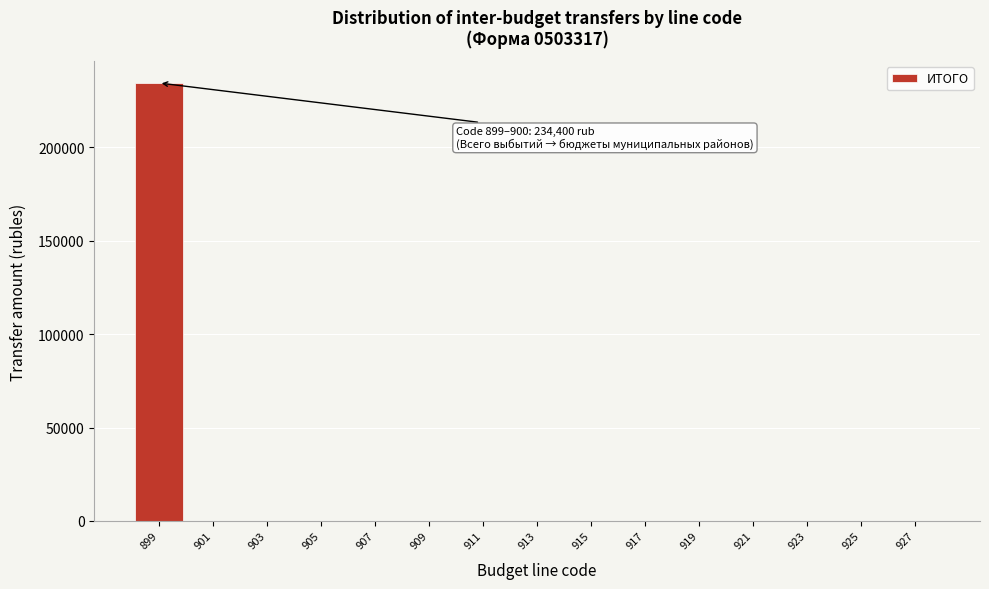

Reading right to left, transcribe all the data shown in this chart.

927=0	925=0	923=0	921=0	919=0	917=0	915=0	913=0	911=0	909=0	907=0	905=0	903=0	901=0	899=234400